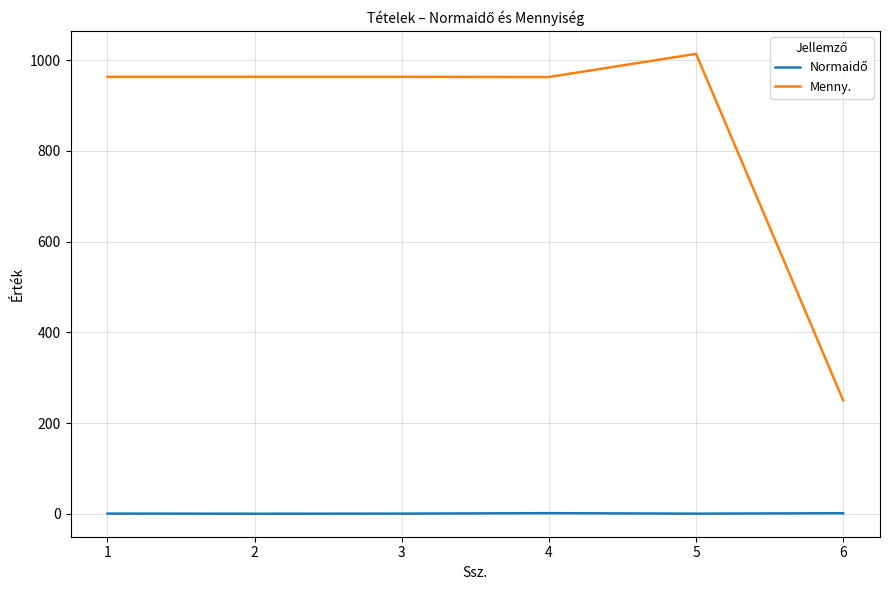

Which series changed the most between 5 and 6?

Menny.